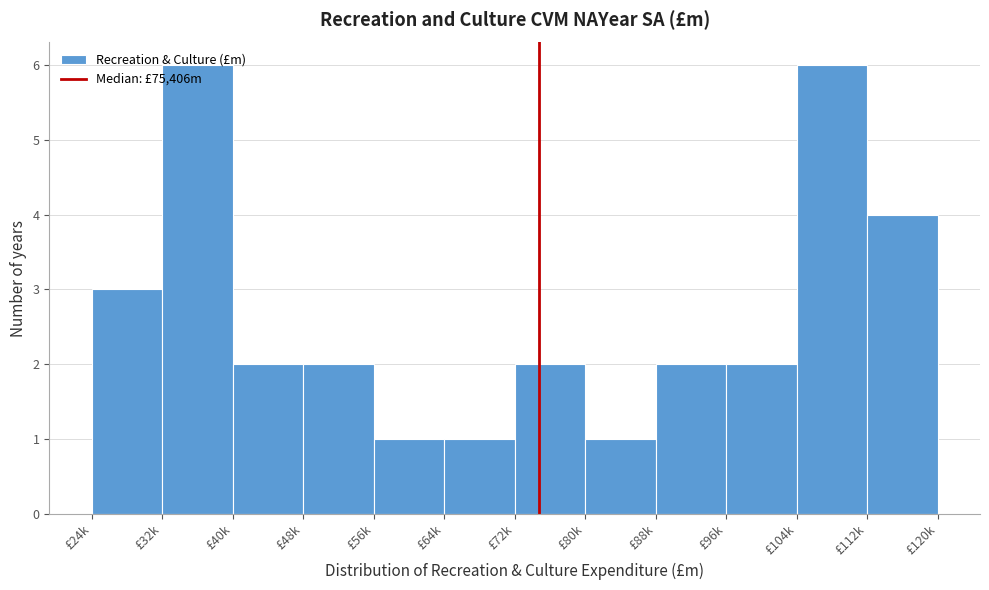

What is the change in value from £64k to £112k?

+3